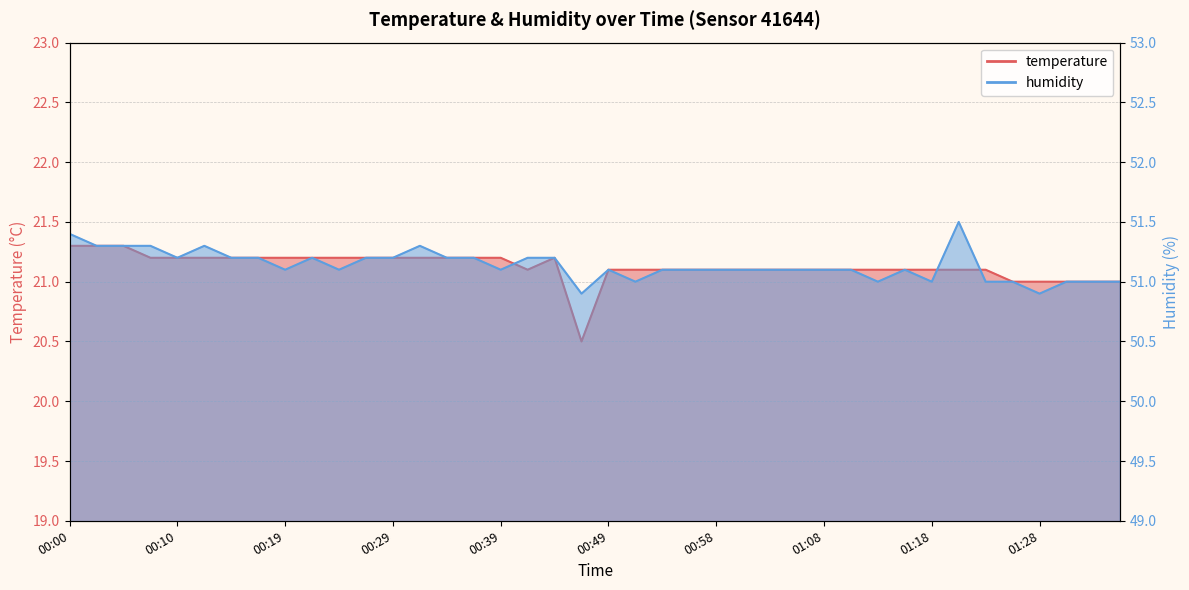

Is the value of humidity at 00:05 greater than the value of temperature at 01:01?

Yes